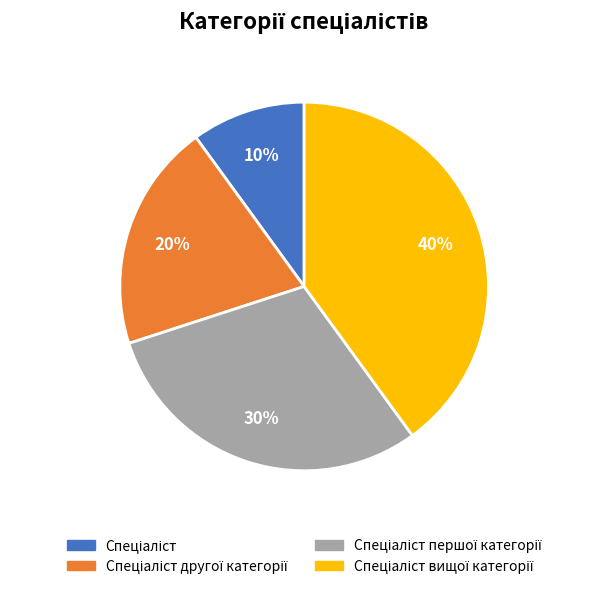

Is there any slice that represents more than half of the pie?

No